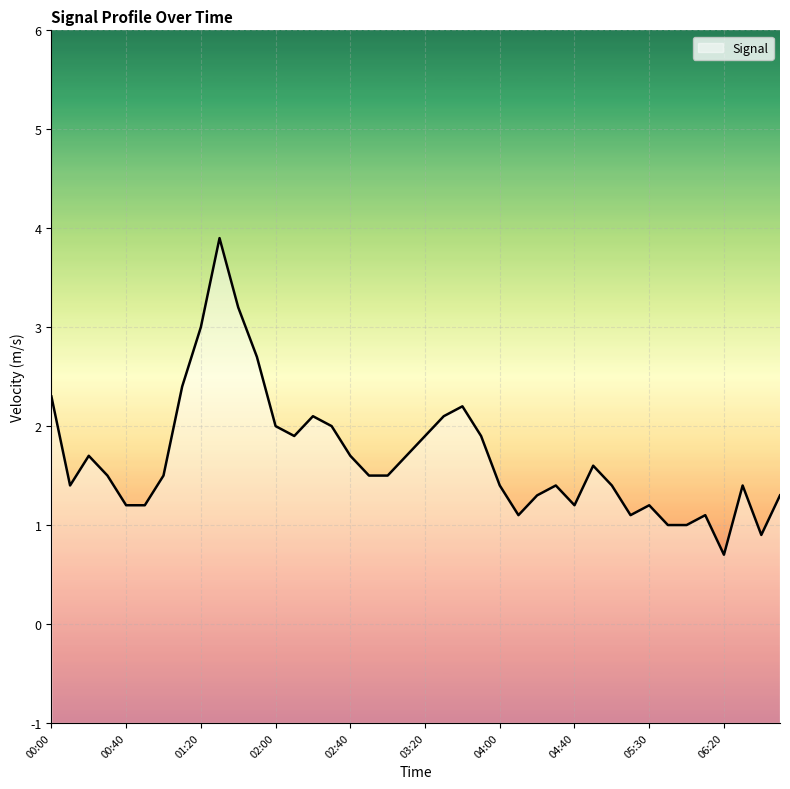

The value at 00:30 is 1.5. True or false?

True